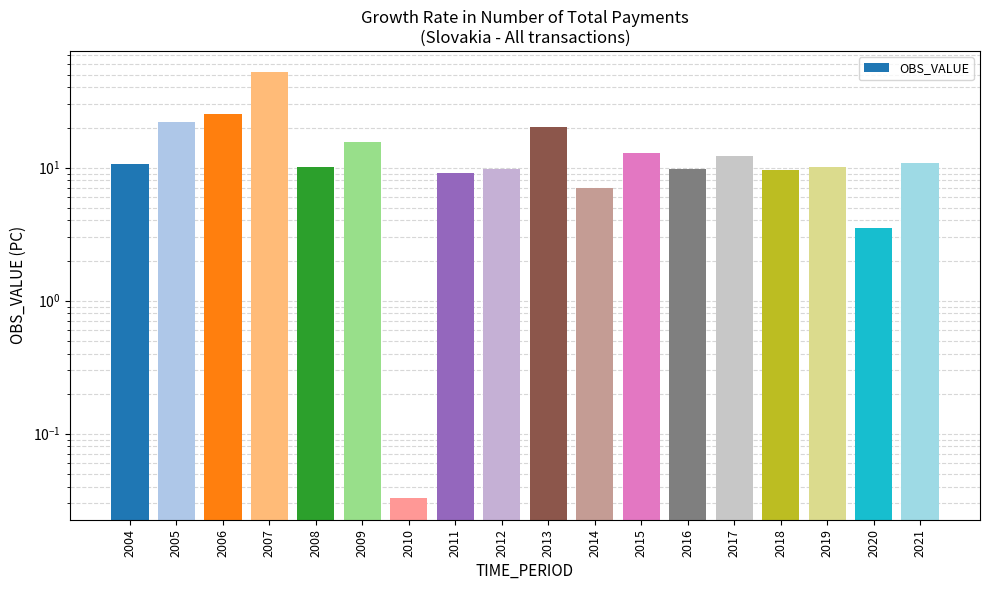

Does the chart contain stacked bars?

No